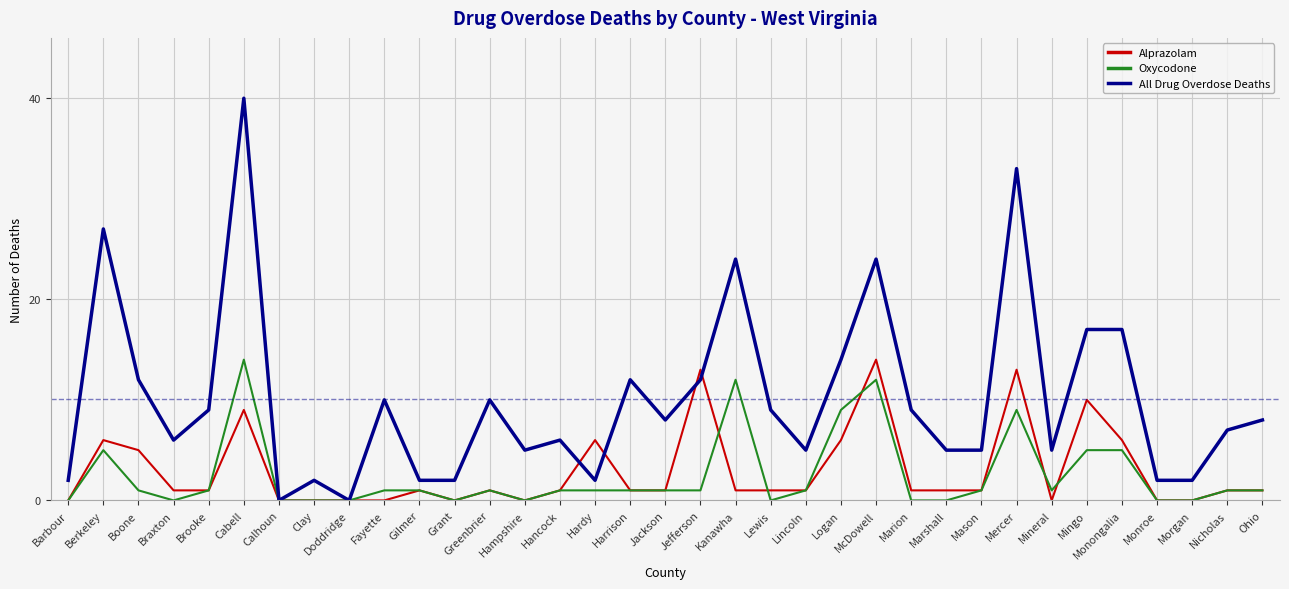

What is the difference between the highest and lowest values at Greenbrier?

9